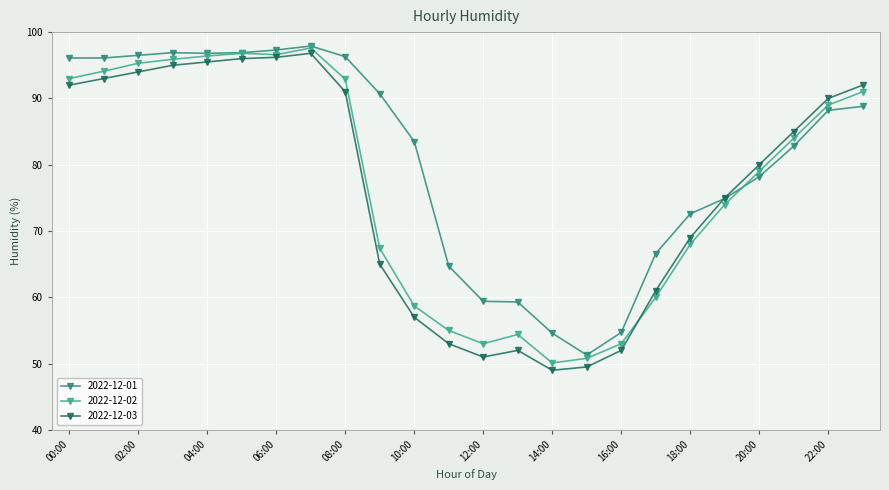

How many values in the 2022-12-02 series are below 84?

12